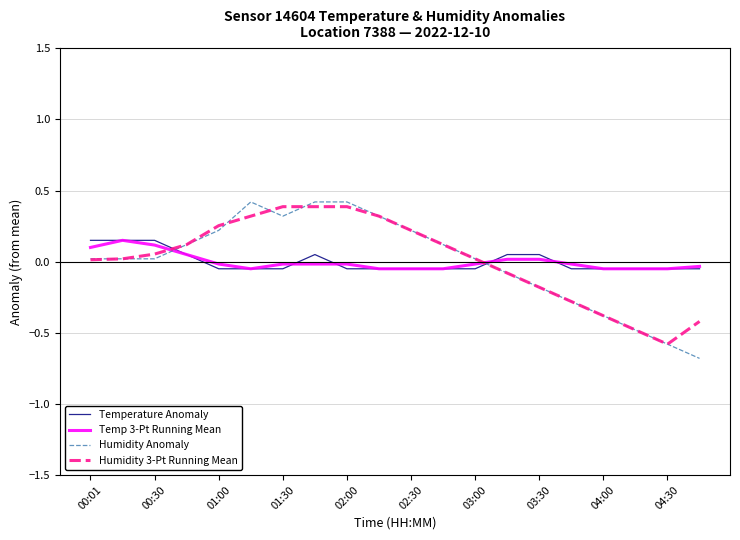

Which series has the largest range (max minus min)?

Humidity Anomaly